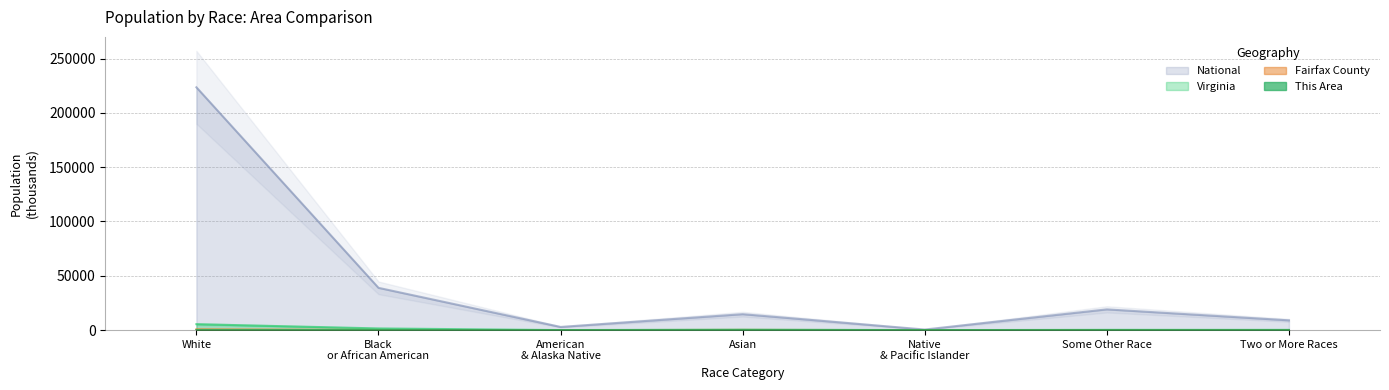

How many interior local peaks does the Fairfax County series have?

2